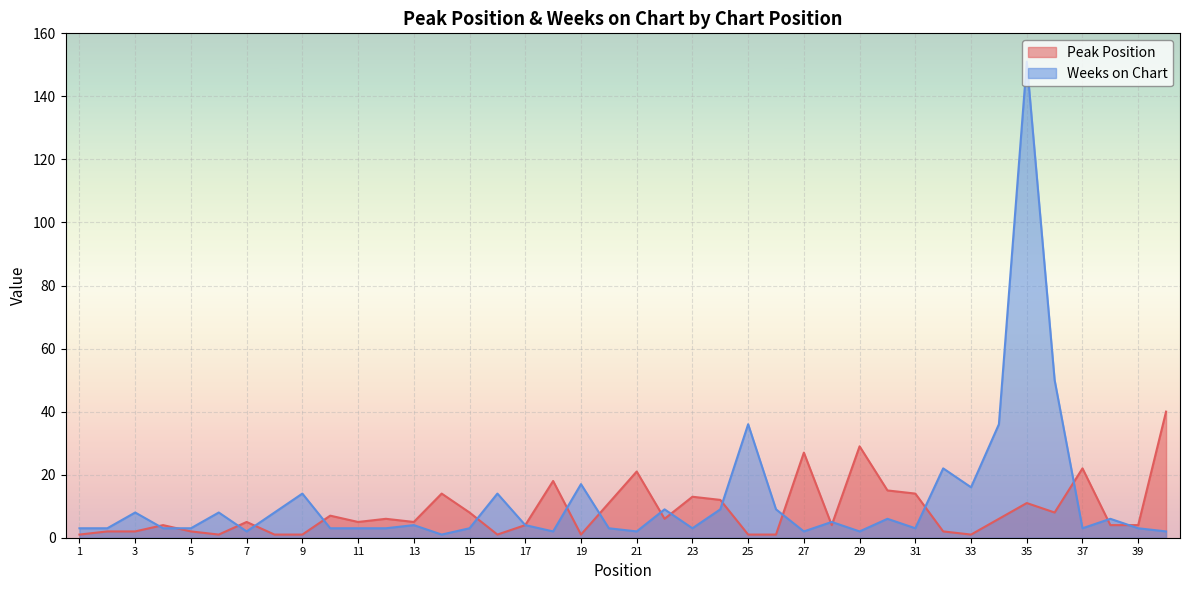

Where do Peak Position and Weeks on Chart first cross each other?

3 and 4